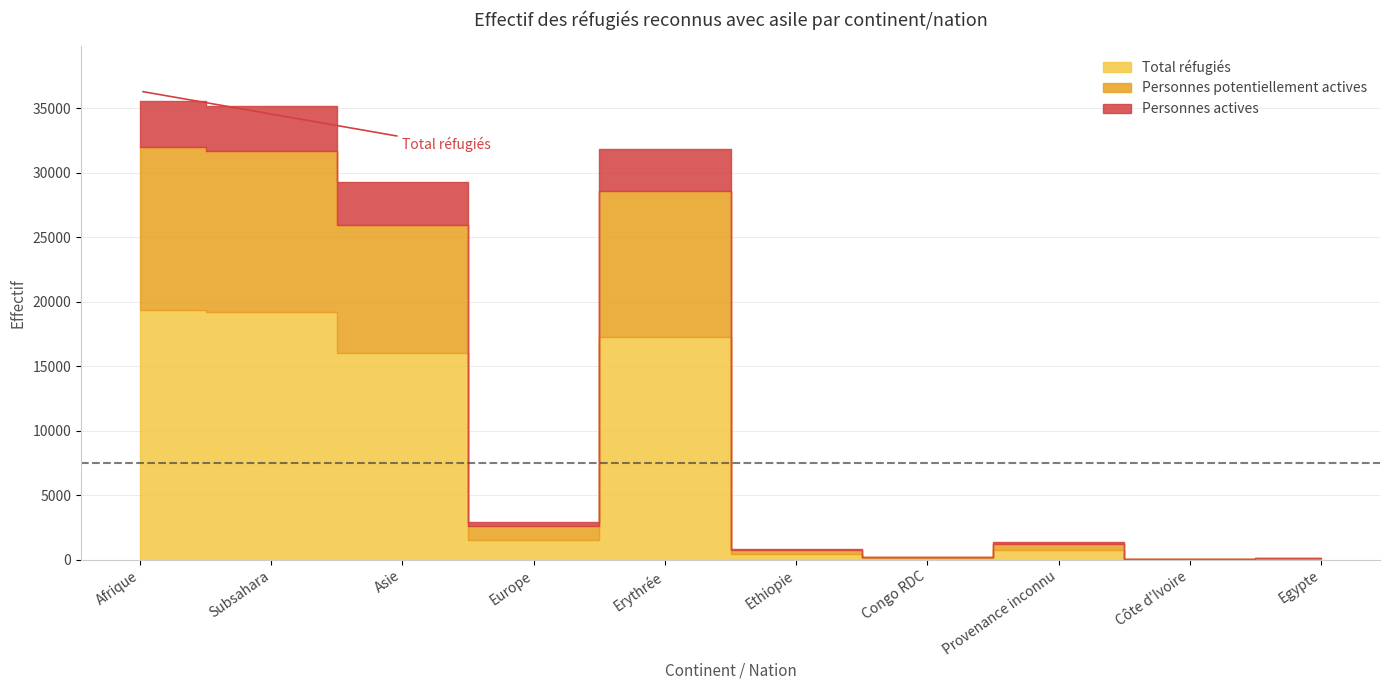

Where does the Personnes potentiellement actives series first go above 1064?

Afrique